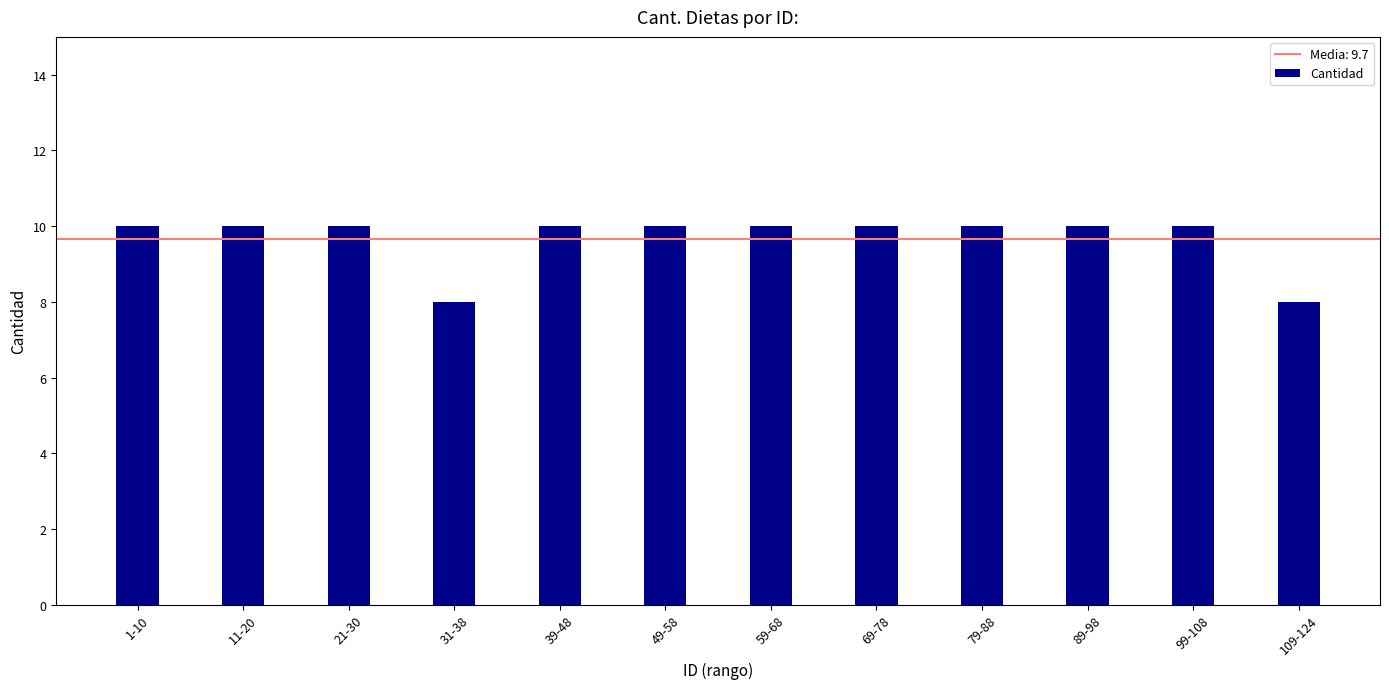

What is the difference between the second highest and minimum values?

2